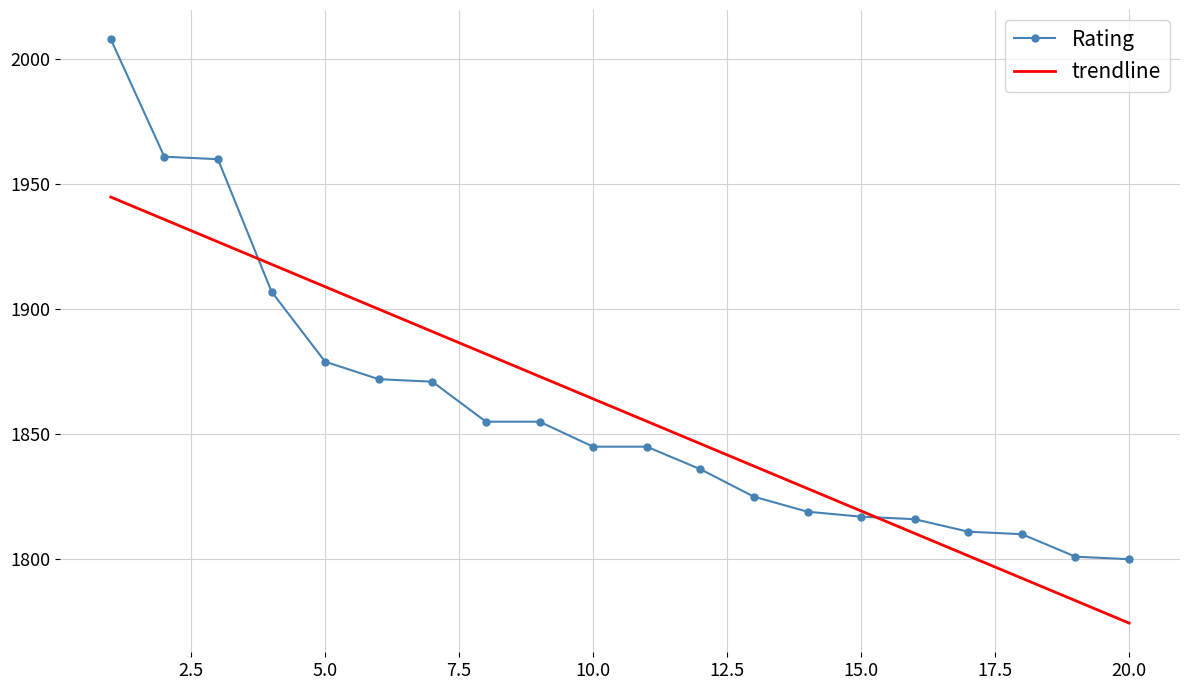

Rank the series by their maximum value, from highest to lowest.

Rating, trendline